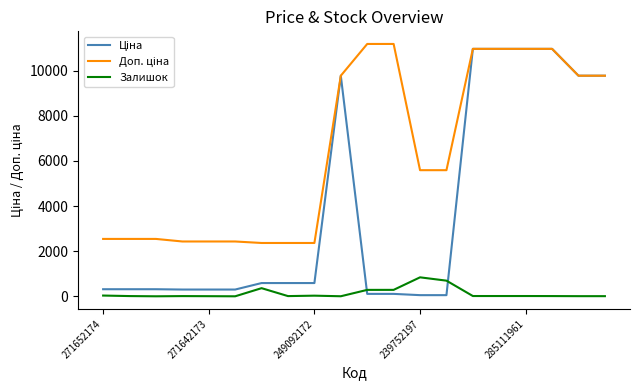

At which label does Залишок first exceed 17?

271652174